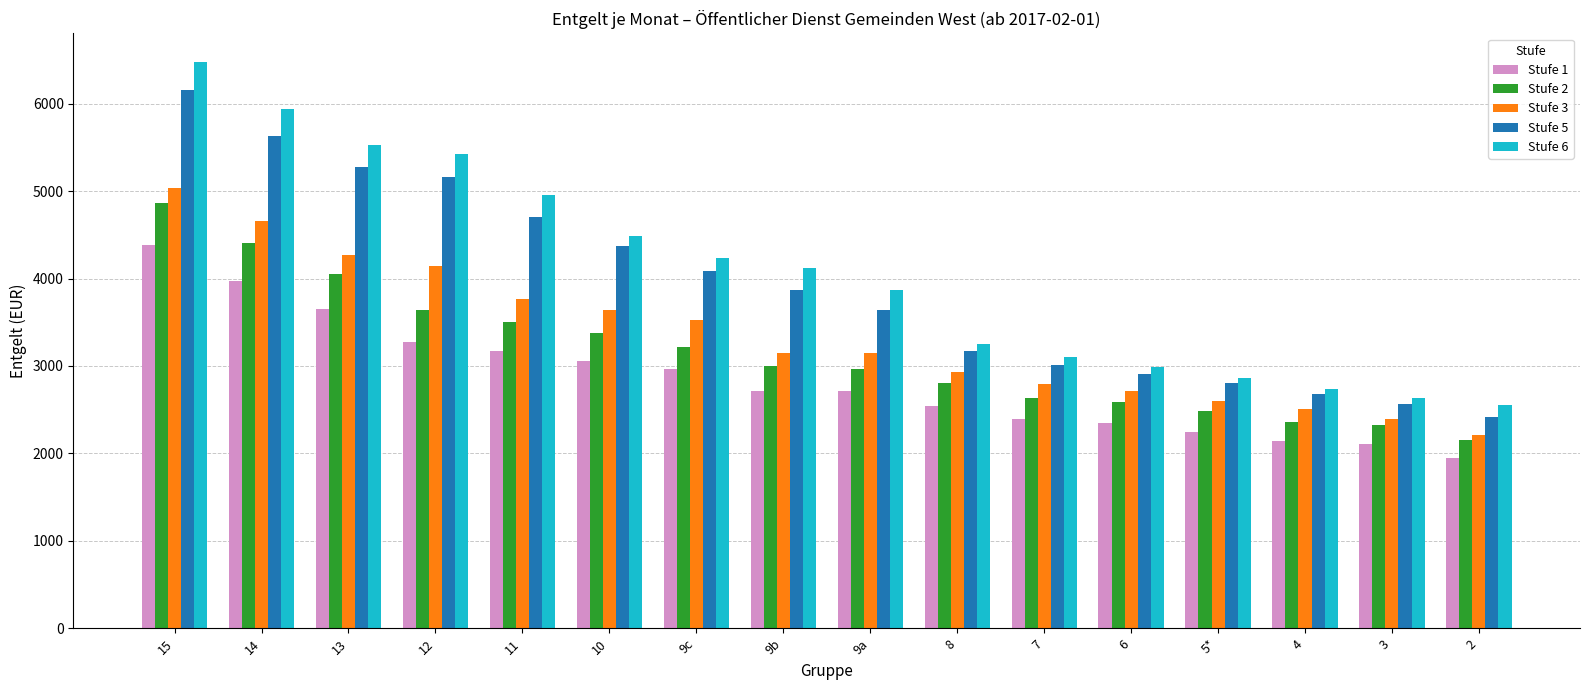

What is the maximum value shown in the chart?

6480.4